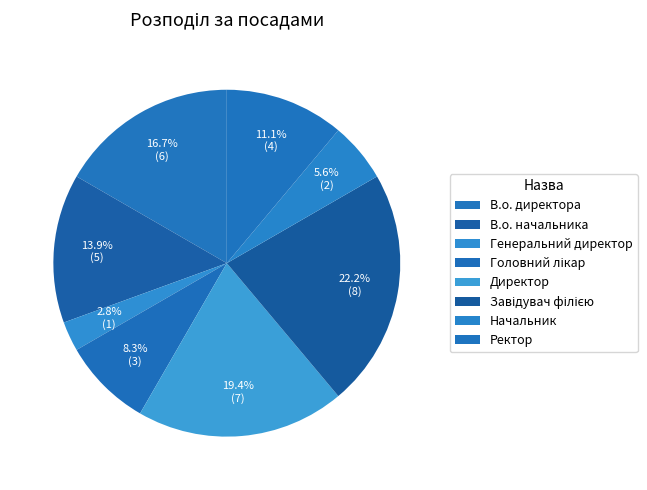

What portion of the pie excludes Ректор?

88.9%